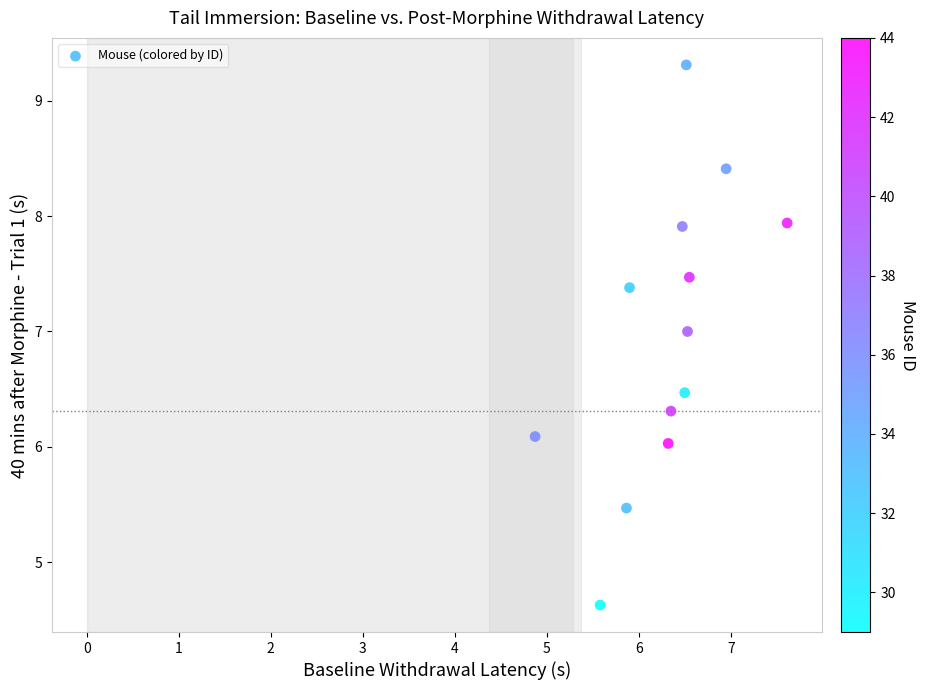

What is the range of Y values (max minus min)?

4.7